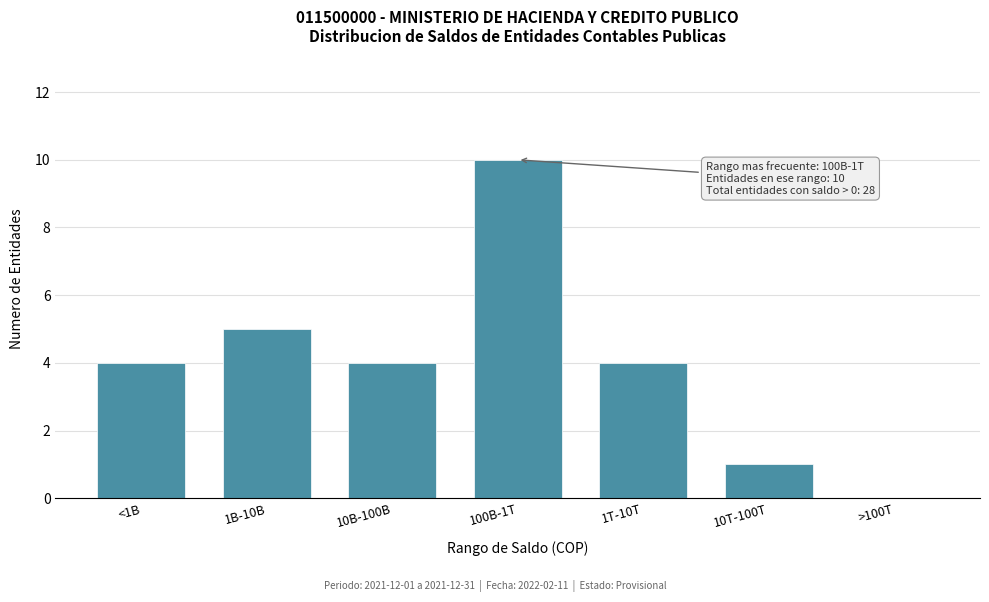

Reading left to right, transcribe all the data shown in this chart.

<1B=4	1B-10B=5	10B-100B=4	100B-1T=10	1T-10T=4	10T-100T=1	>100T=0